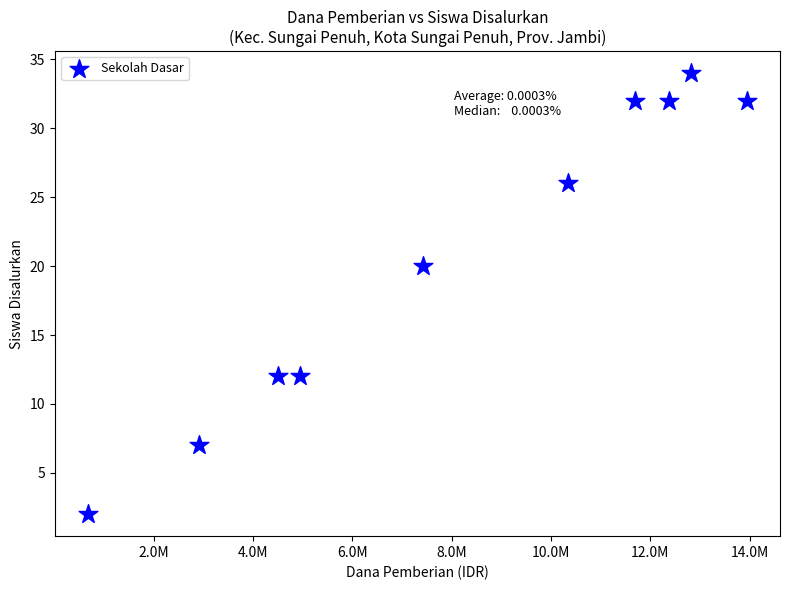

What Y value in the scatter plot is closest to 18?

20